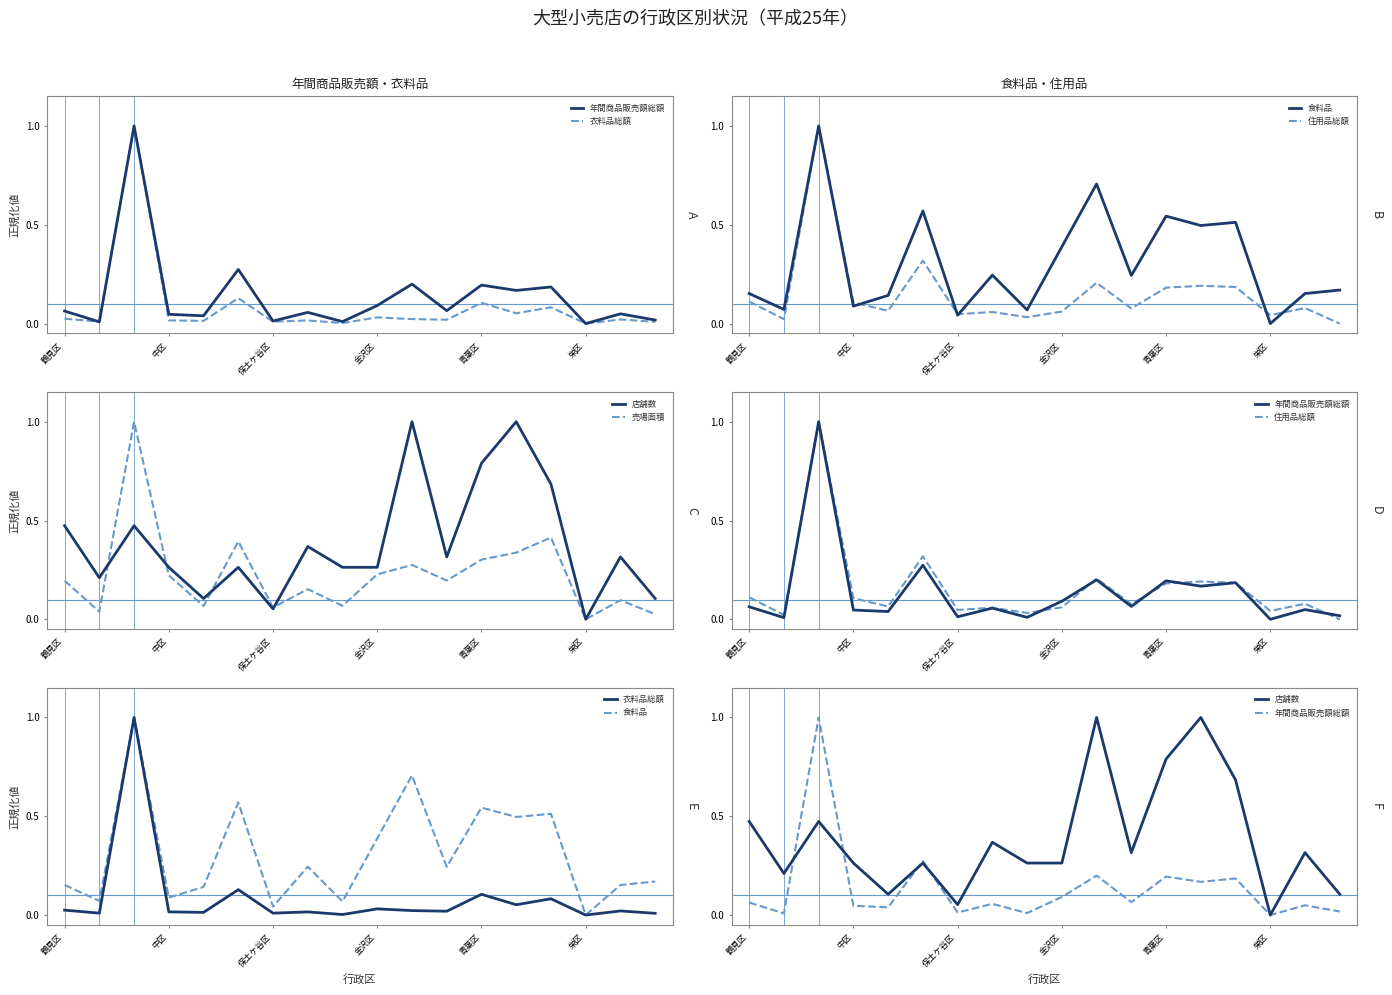

How many values in 年間商品販売額総額 are above zero?

17